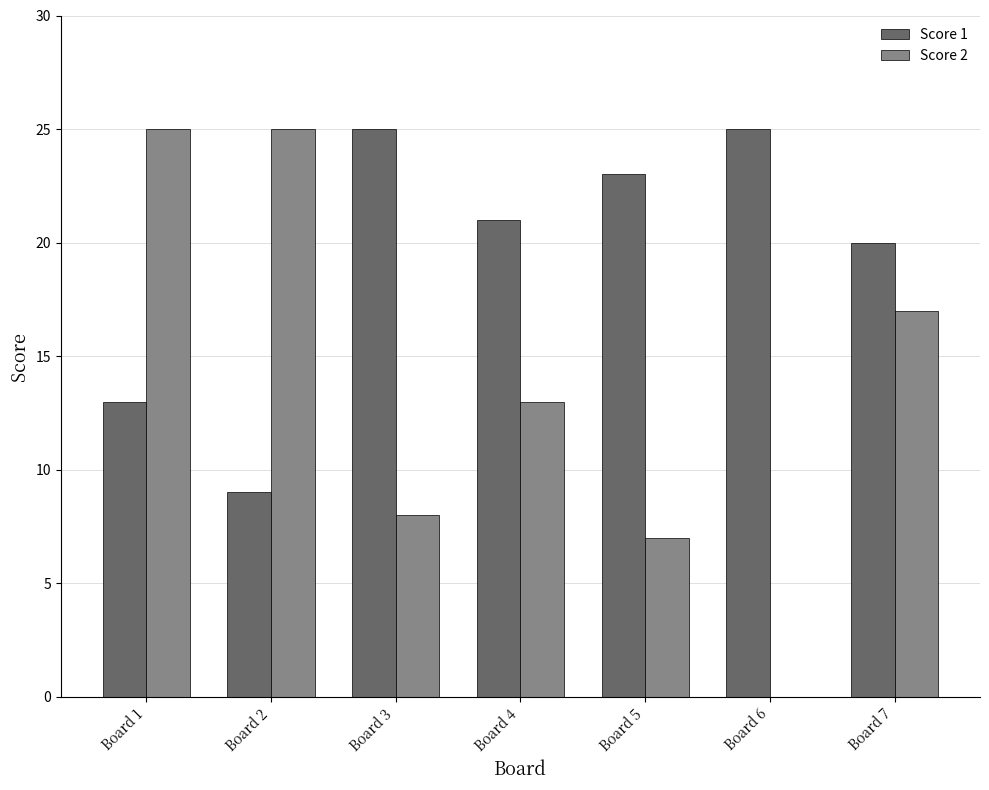

Reading left to right, transcribe all the data shown in this chart.

Score 1: Board 1=13	Board 2=9	Board 3=25	Board 4=21	Board 5=23	Board 6=25	Board 7=20
Score 2: Board 1=25	Board 2=25	Board 3=8	Board 4=13	Board 5=7	Board 6=0	Board 7=17